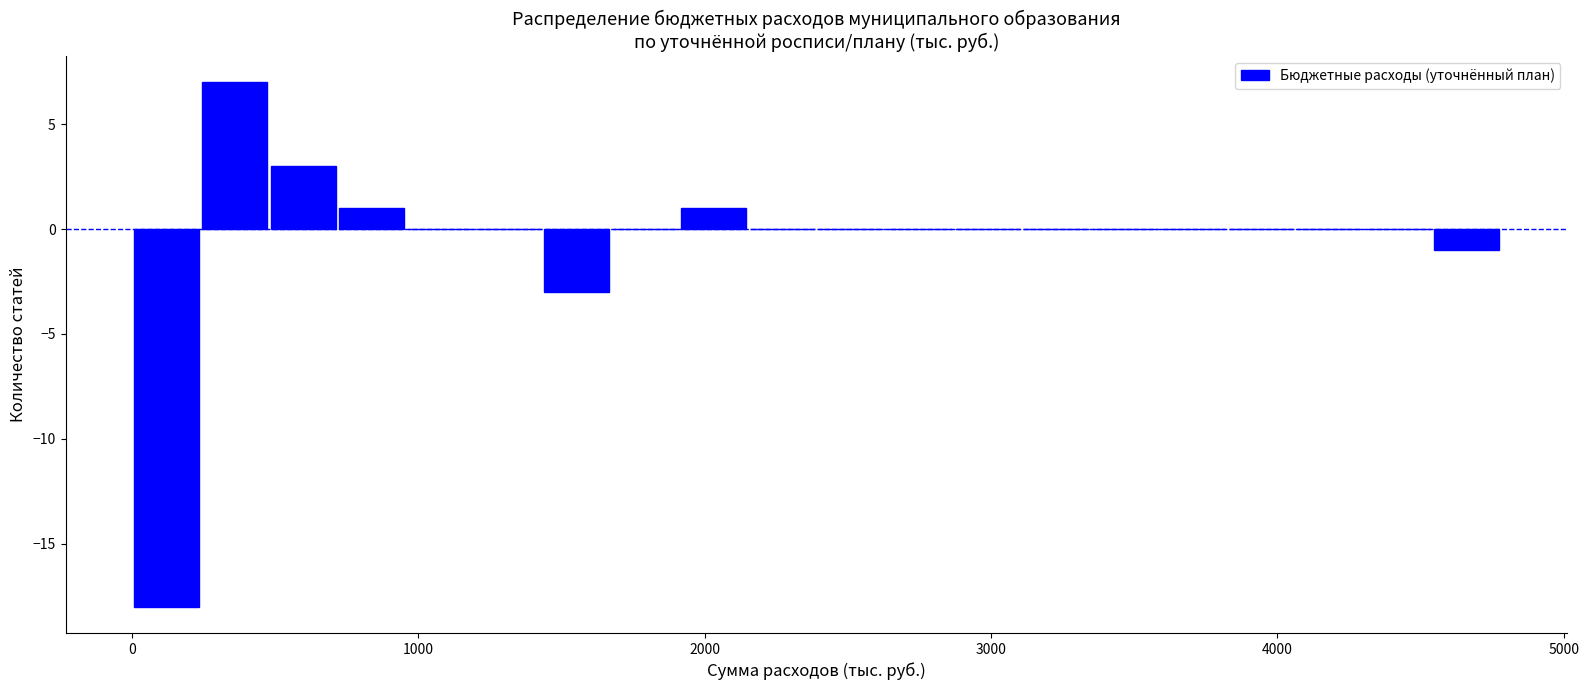

Read against the x-axis, roughly where is the centre of the tallest bar?

400